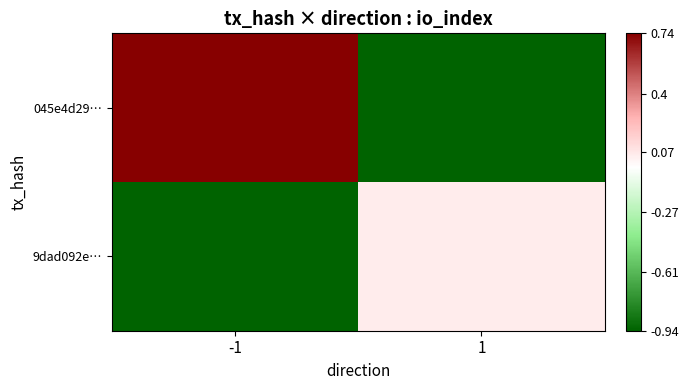

Which series has the largest total across all categories?

045e4d29…